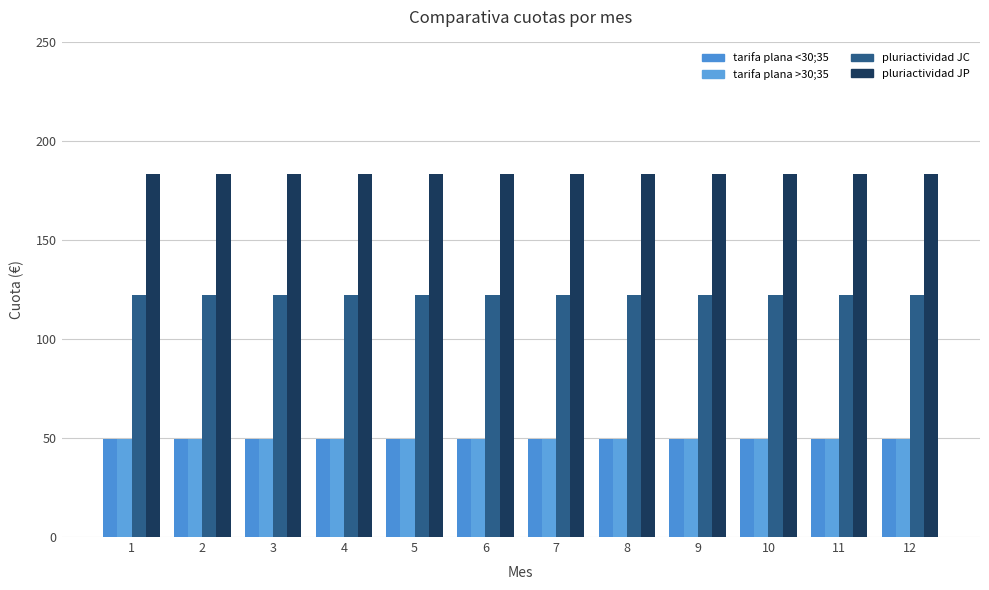

Reading left to right, extract all data points from this chart.

tarifa plana <30;35: 49.7	49.7	49.7	49.7	49.7	49.7	49.7	49.7	49.7	49.7	49.7	49.7
tarifa plana >30;35: 49.7	49.7	49.7	49.7	49.7	49.7	49.7	49.7	49.7	49.7	49.7	49.7
pluriactividad JC: 122.3	122.3	122.3	122.3	122.3	122.3	122.3	122.3	122.3	122.3	122.3	122.3
pluriactividad JP: 183.5	183.5	183.5	183.5	183.5	183.5	183.5	183.5	183.5	183.5	183.5	183.5